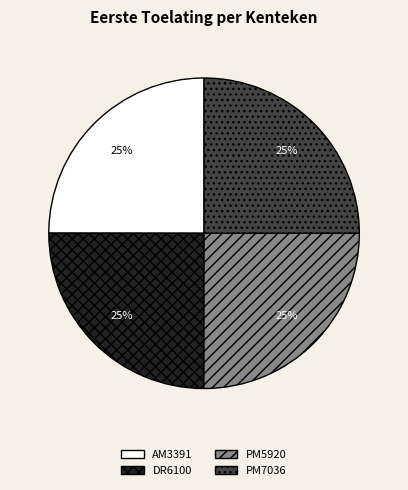

How many slices are in this pie chart?

4